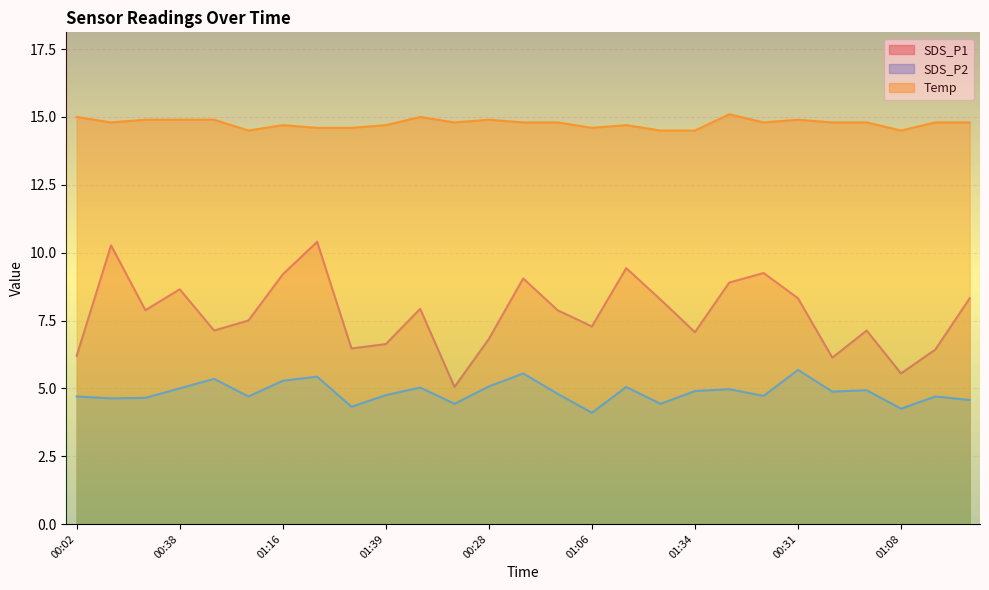

What is the difference between the SDS_P1 values at 00:50 and 01:24?

1.2